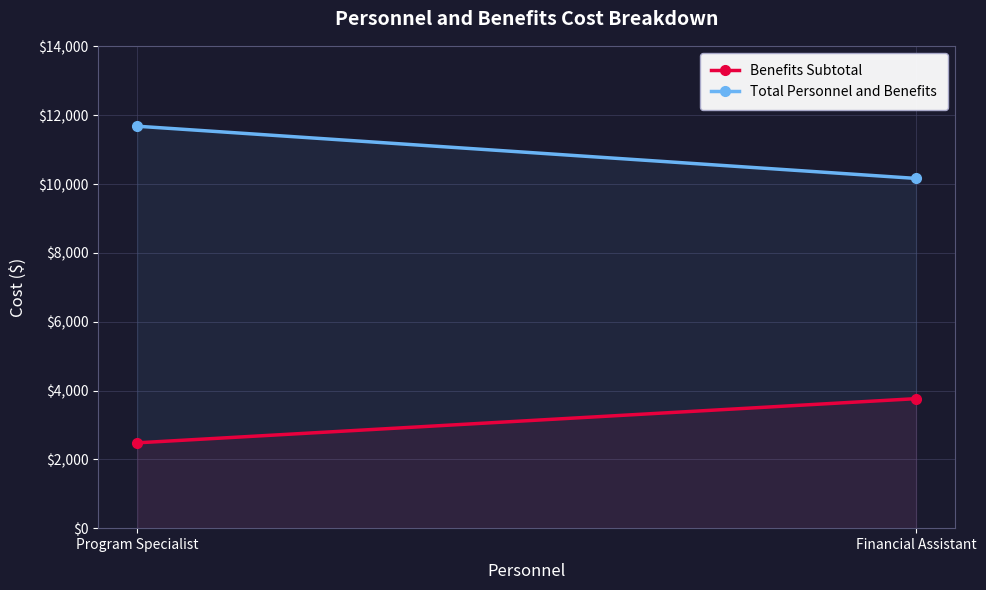

Where is Benefits Subtotal nearest to the value 3121?

Program Specialist